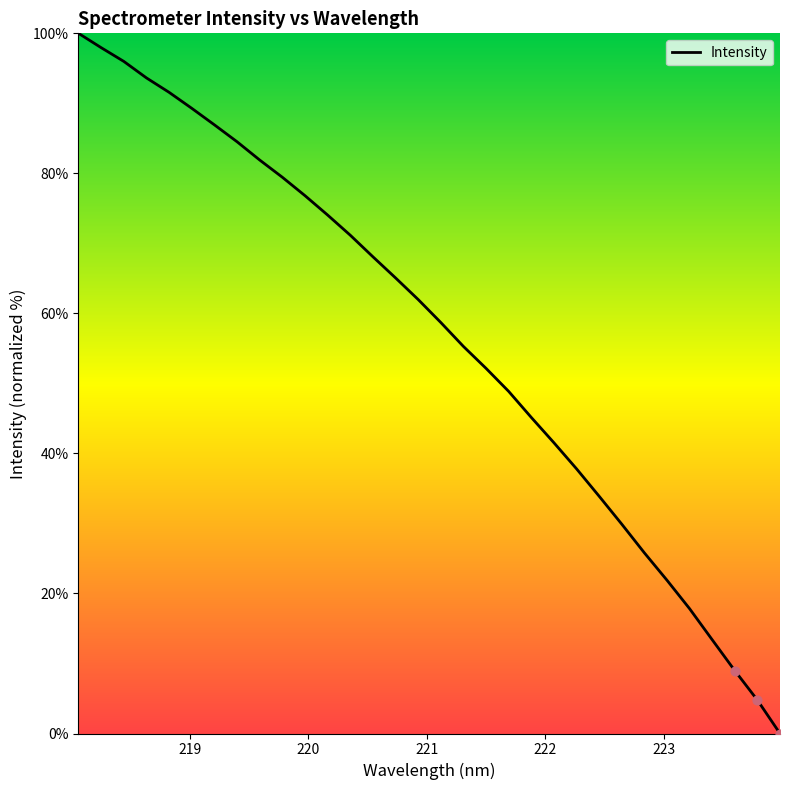

What is the greatest value displayed?

100.0